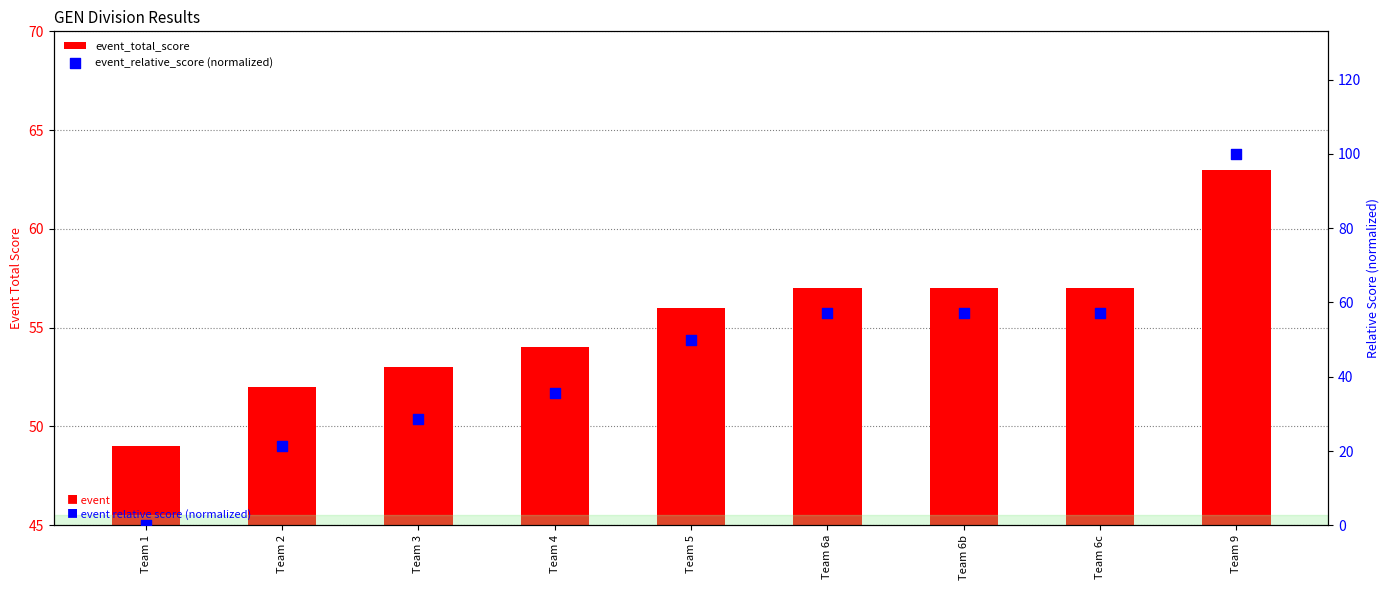

At which category is the sum across all series the highest?

Team 9